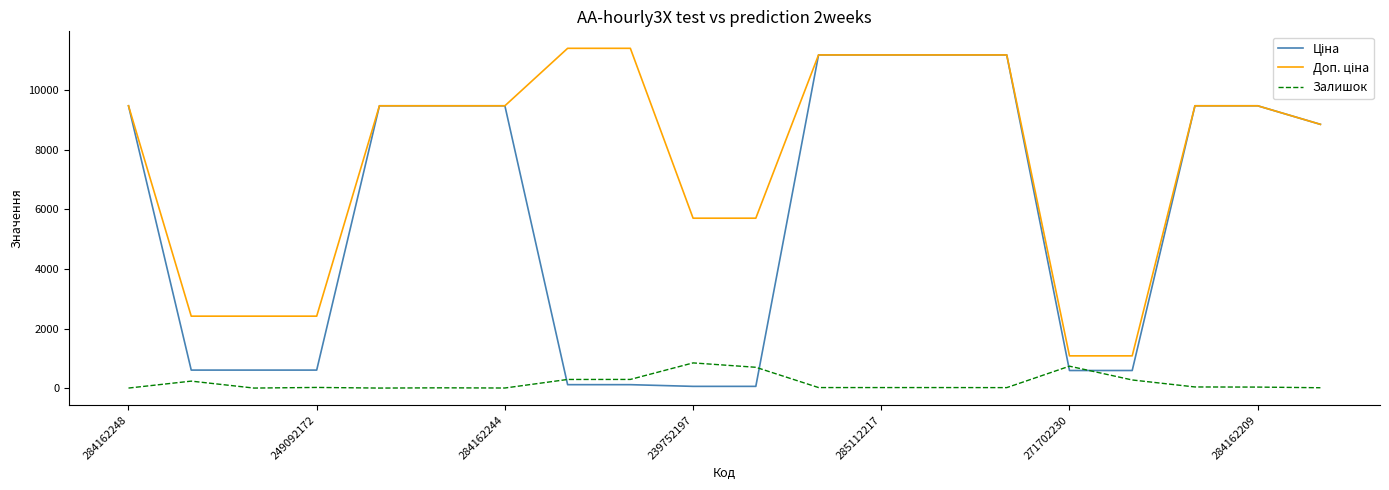

What is the maximum value for Залишок?

845.0